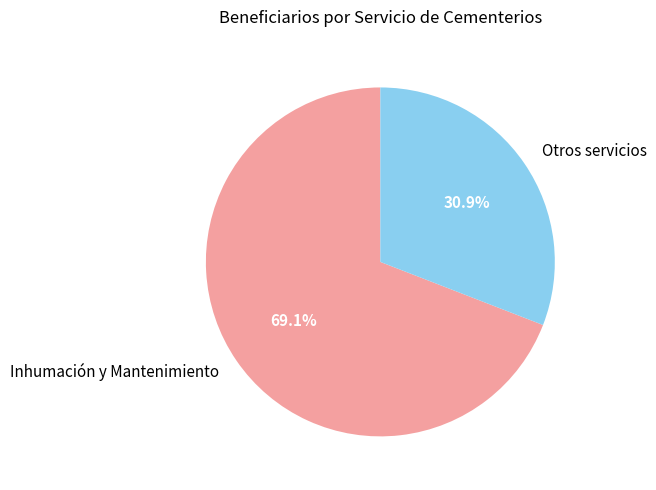

Count the number of slices in the pie.

2